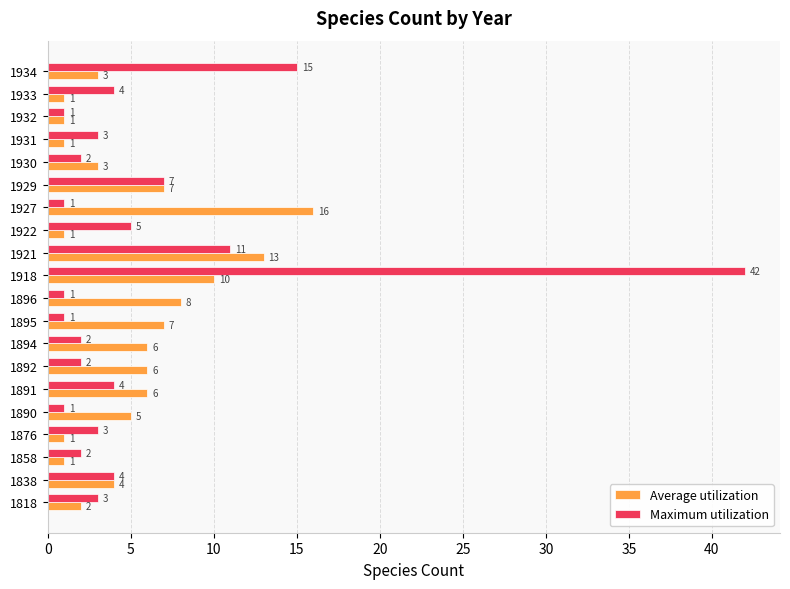

The Average utilization series shows 1 at 1931. True or false?

True